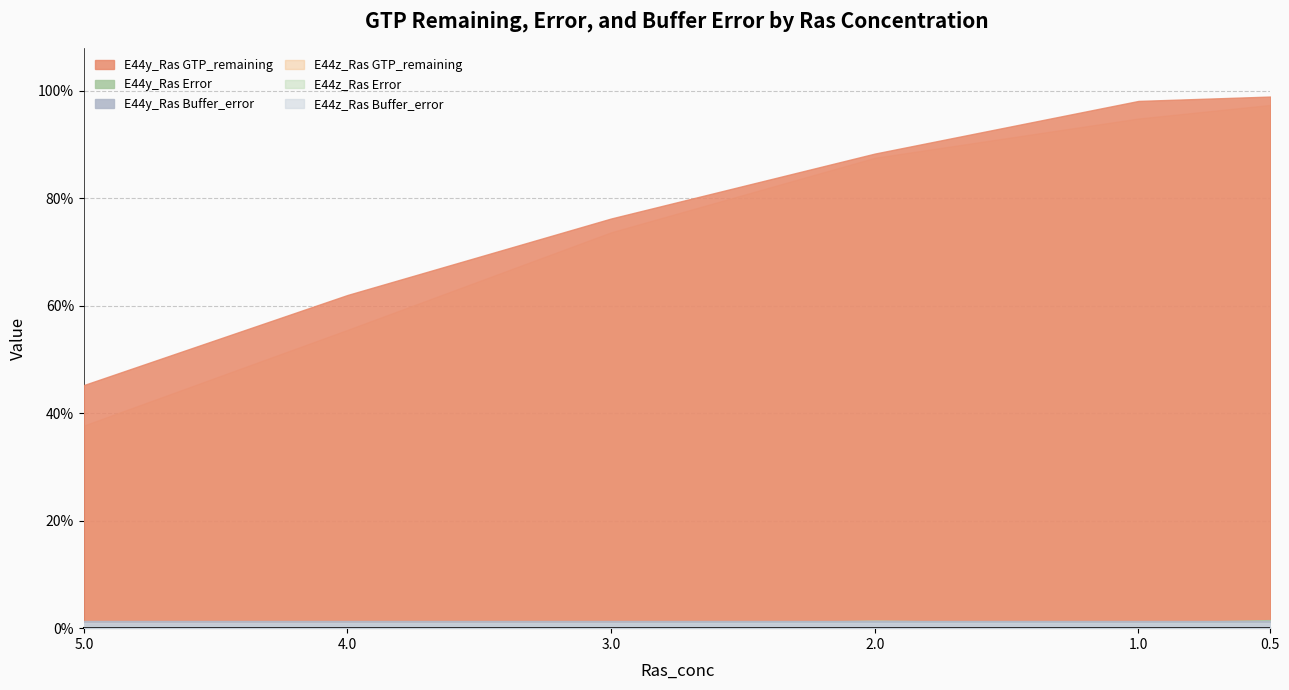

List the labels in order of Error value, smallest first.

5.0, 5.0, 3.0, 4.0, 0.5, 4.0, 1.0, 3.0, 1.0, 2.0, 2.0, 0.5